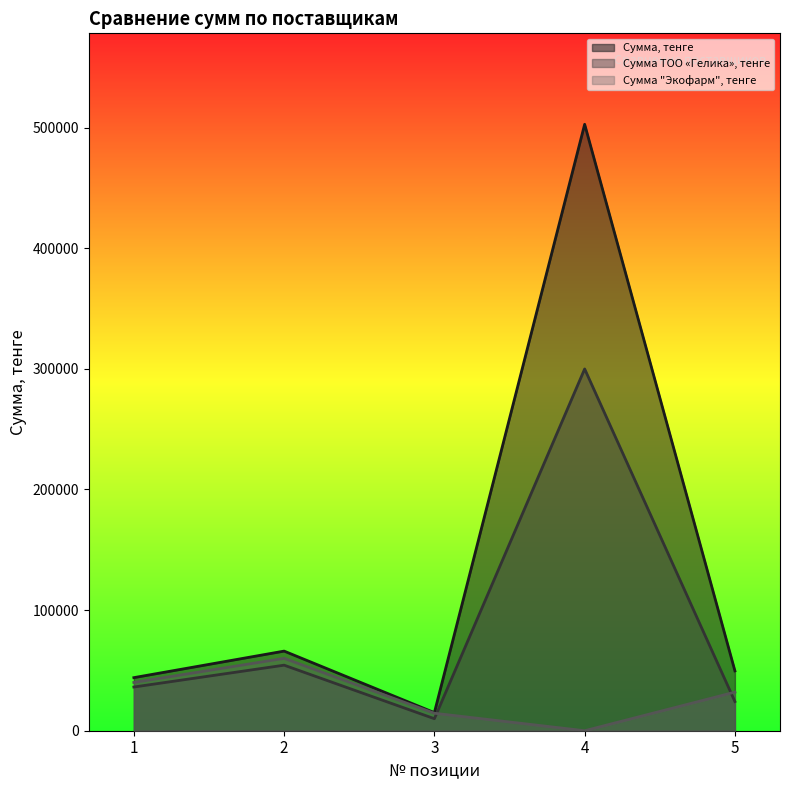

True or false: Сумма "Экофарм", тенге and Сумма, тенге cross at least once.

False